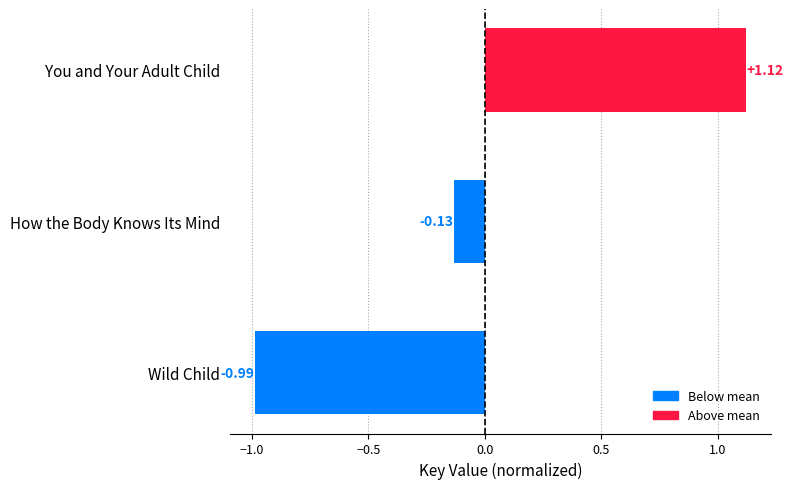

Count the number of data series in this chart.

1